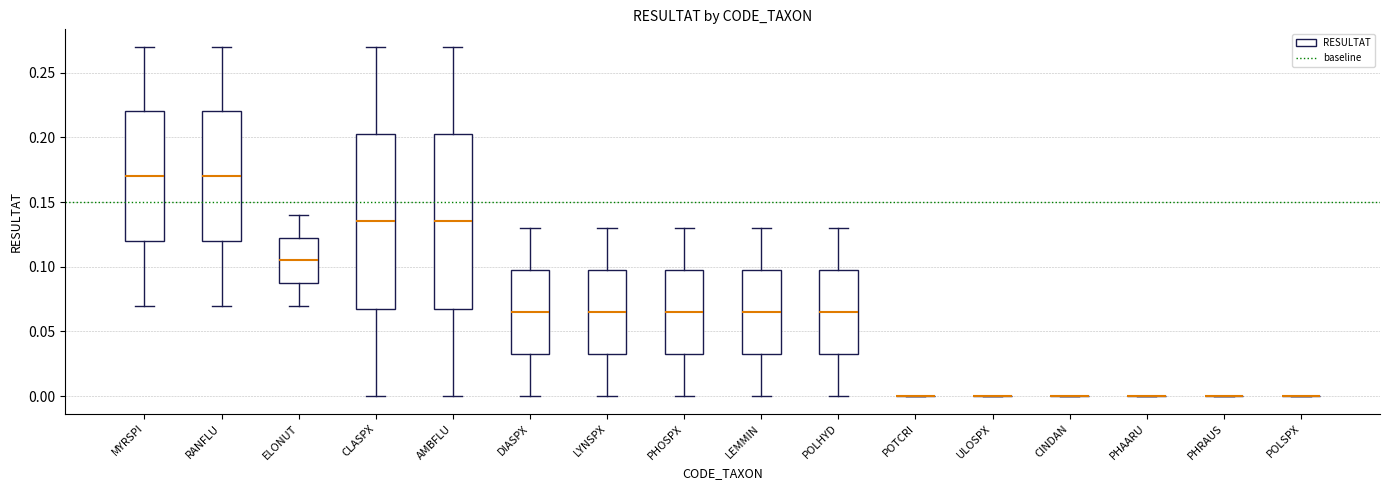

Reading left to right, transcribe this box plot: for each box, give where its median line is, the range the box spans, and where its two whiskers end, as read against the y-axis. The values are not printed on the chart, so give them approximately, as read against the axis.

MYRSPI: median 0.170, box 0.120 to 0.220, whiskers 0.070 to 0.270
RANFLU: median 0.170, box 0.120 to 0.220, whiskers 0.070 to 0.270
ELONUT: median 0.105, box 0.090 to 0.125, whiskers 0.070 to 0.140
CLASPX: median 0.135, box 0.070 to 0.205, whiskers 0.000 to 0.270
AMBFLU: median 0.135, box 0.070 to 0.205, whiskers 0.000 to 0.270
DIASPX: median 0.065, box 0.035 to 0.100, whiskers 0.000 to 0.130
LYNSPX: median 0.065, box 0.035 to 0.100, whiskers 0.000 to 0.130
PHOSPX: median 0.065, box 0.035 to 0.100, whiskers 0.000 to 0.130
LEMMIN: median 0.065, box 0.035 to 0.100, whiskers 0.000 to 0.130
POLHYD: median 0.065, box 0.035 to 0.100, whiskers 0.000 to 0.130
POTCRI: box collapsed to a line at 0.000, whiskers 0.000 to 0.000
ULOSPX: box collapsed to a line at 0.000, whiskers 0.000 to 0.000
CINDAN: box collapsed to a line at 0.000, whiskers 0.000 to 0.000
PHAARU: box collapsed to a line at 0.000, whiskers 0.000 to 0.000
PHRAUS: box collapsed to a line at 0.000, whiskers 0.000 to 0.000
POLSPX: box collapsed to a line at 0.000, whiskers 0.000 to 0.000